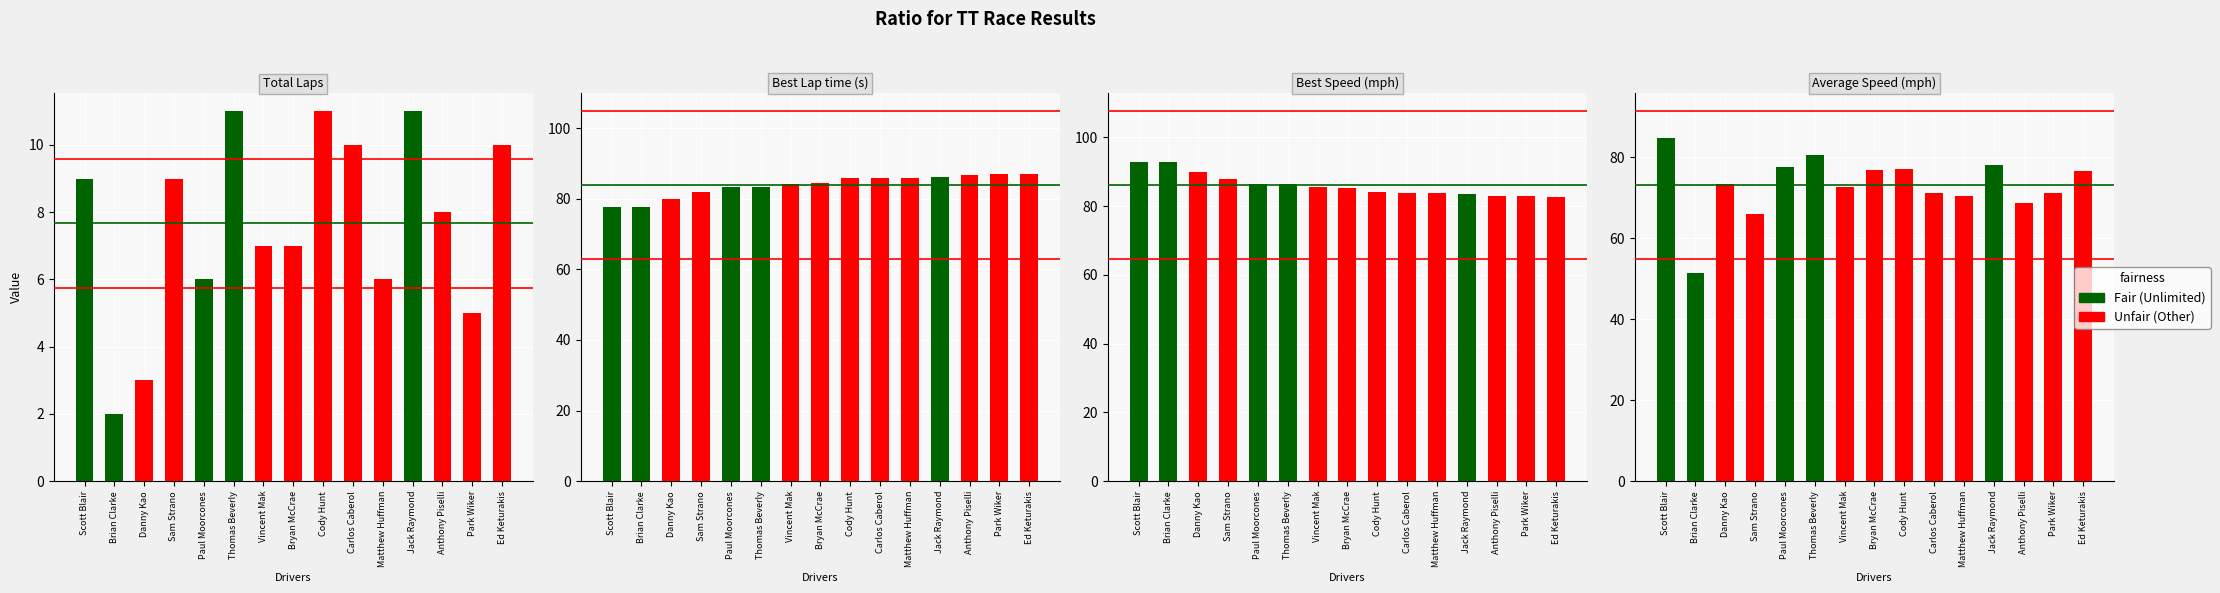

At Scott Blair, list the series in order from smallest to largest.

Total Laps, Best Lap time, Average Speed, Best Speed